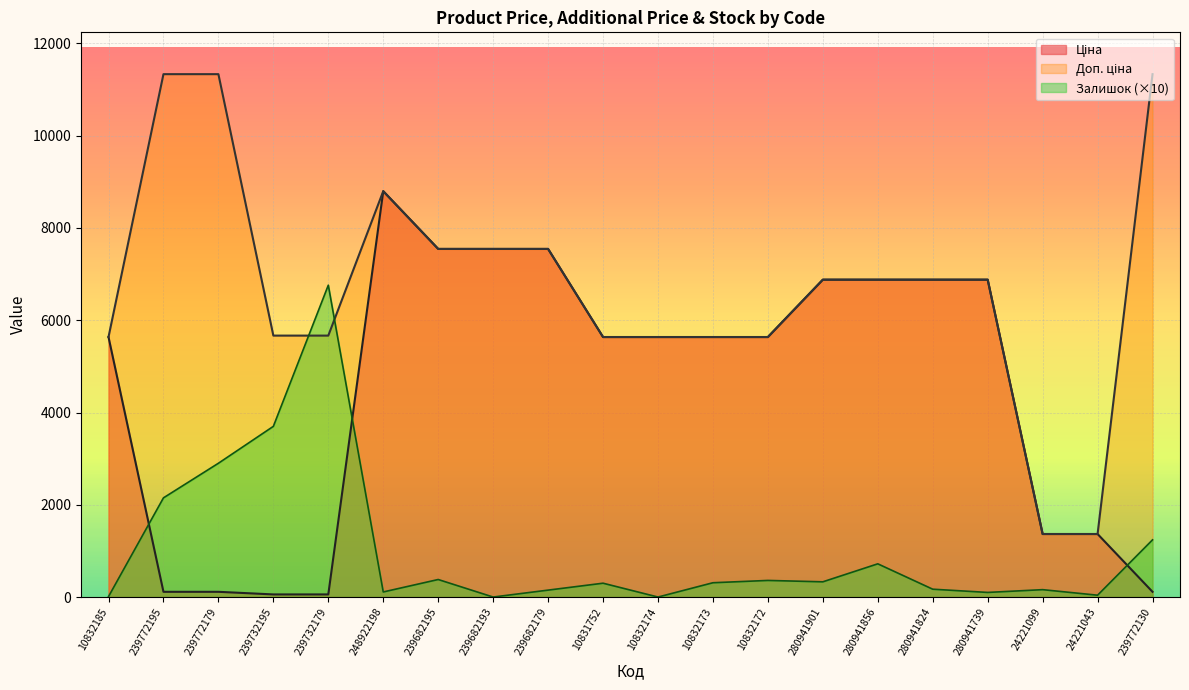

Between 10832174 and 10832185, which is larger?

10832174